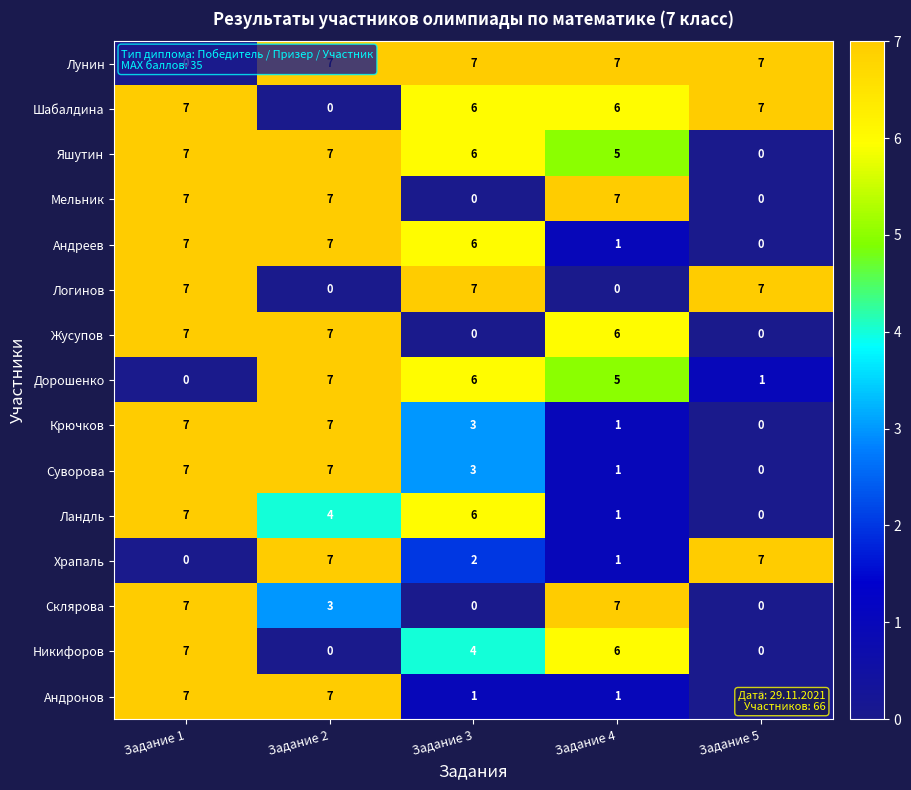

At which category is the sum across all series the highest?

Задание 1